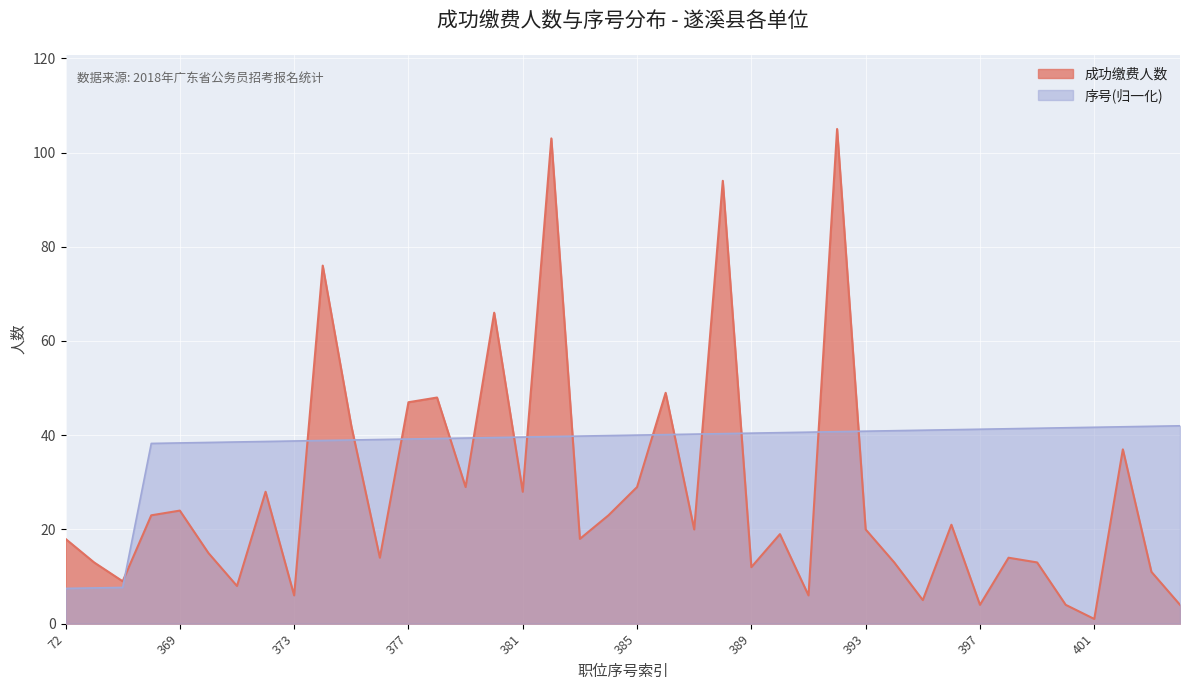

What is the difference between the maximum and minimum values in the 成功缴费人数 series?

104.0